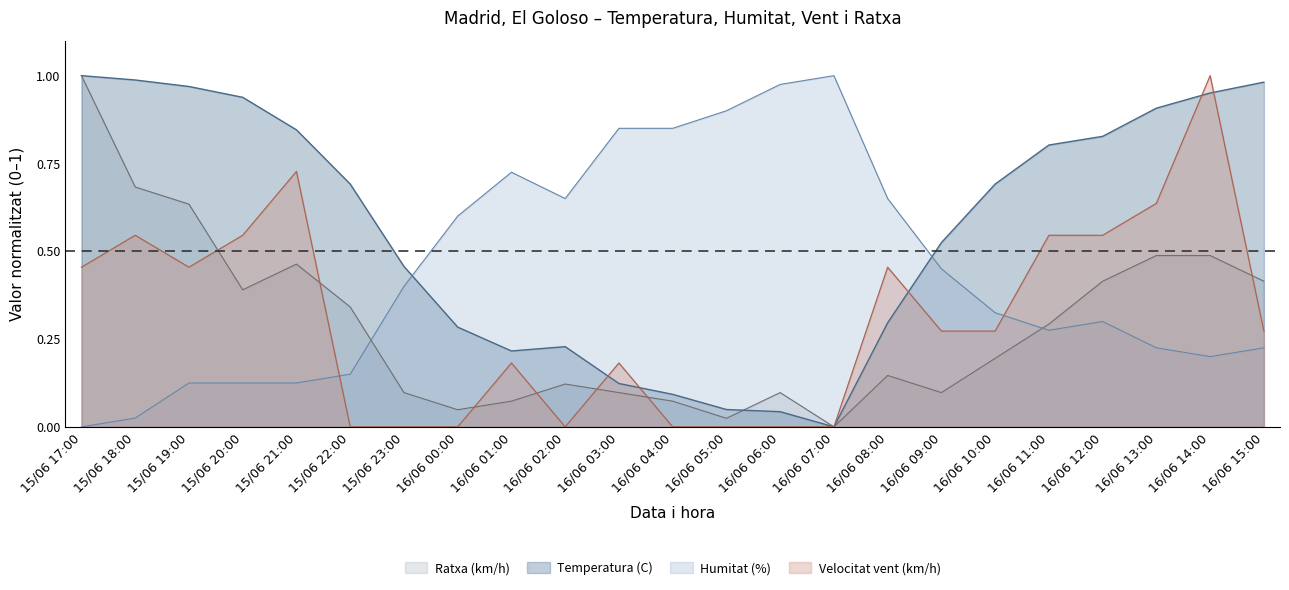

Which series changed the most between 15/06 20:00 and 15/06 22:00?

Velocitat vent (km/h)